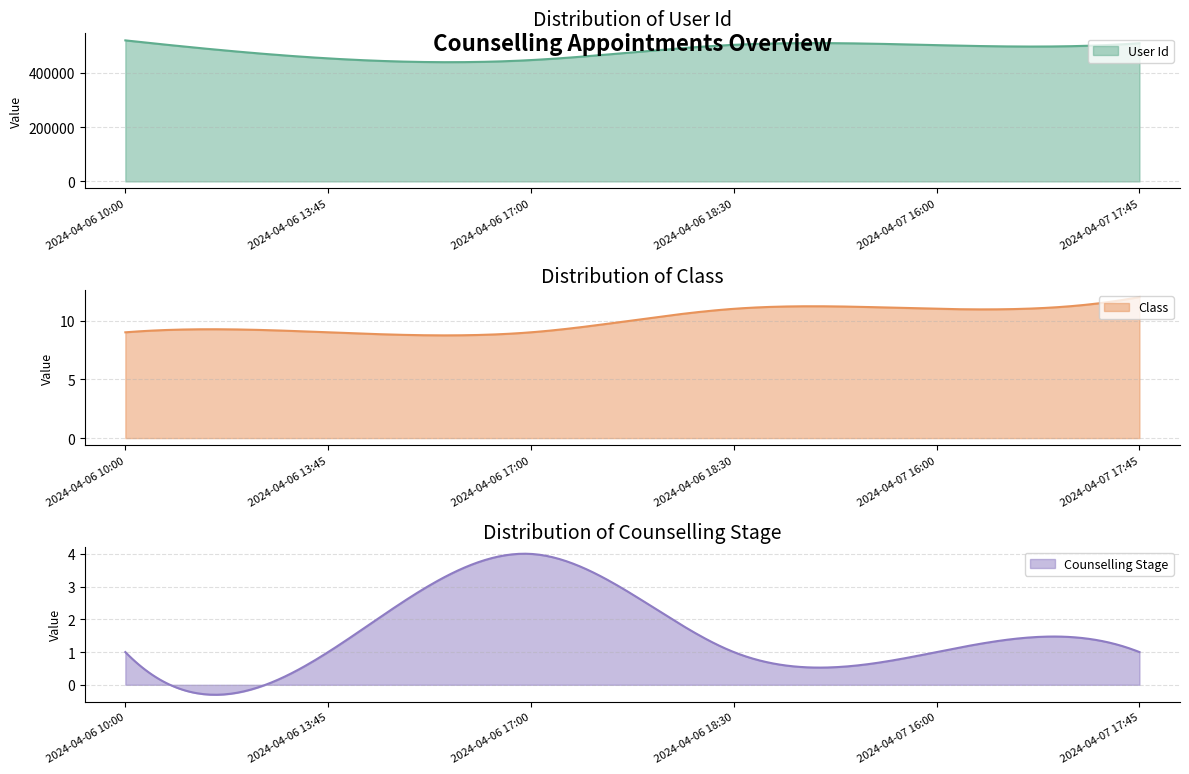

True or false: Counselling Stage has more than 0 interior local peaks.

True